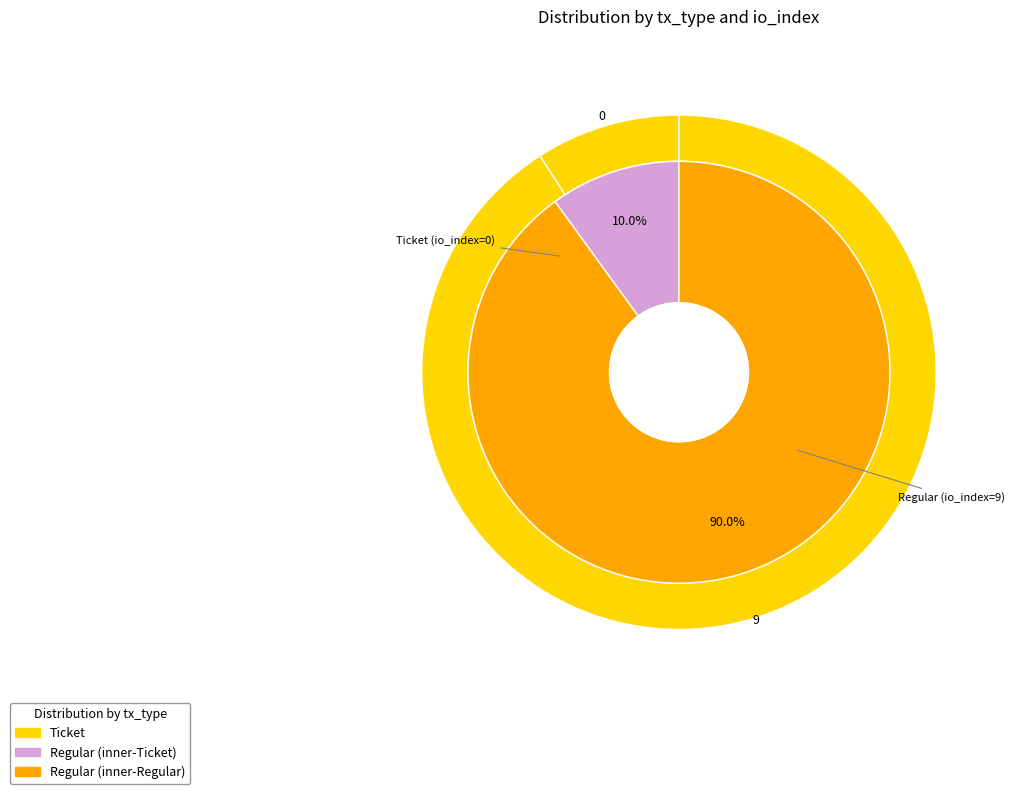

Which slice is the largest?

Regular